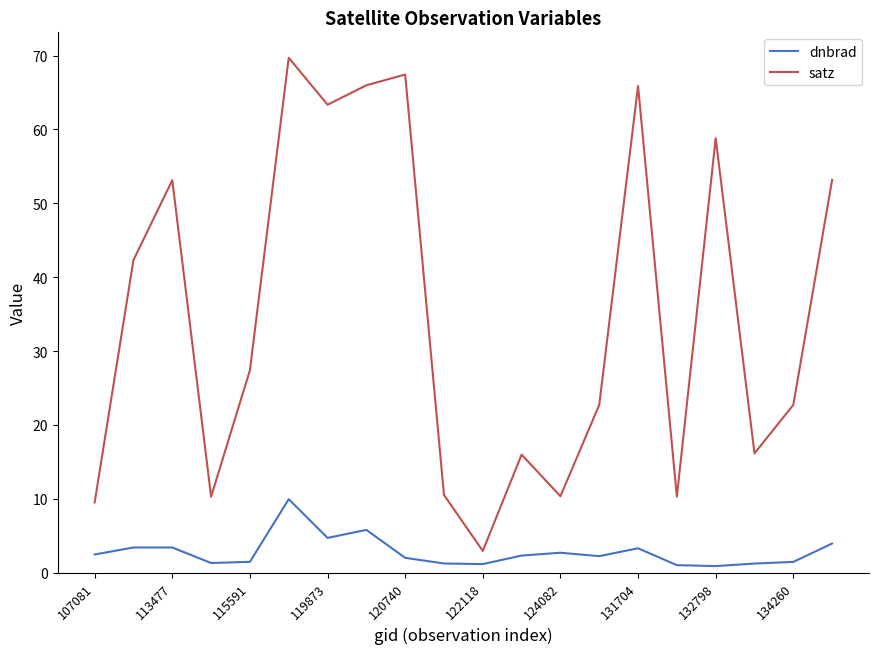

True or false: dnbrad and satz cross at least once.

False